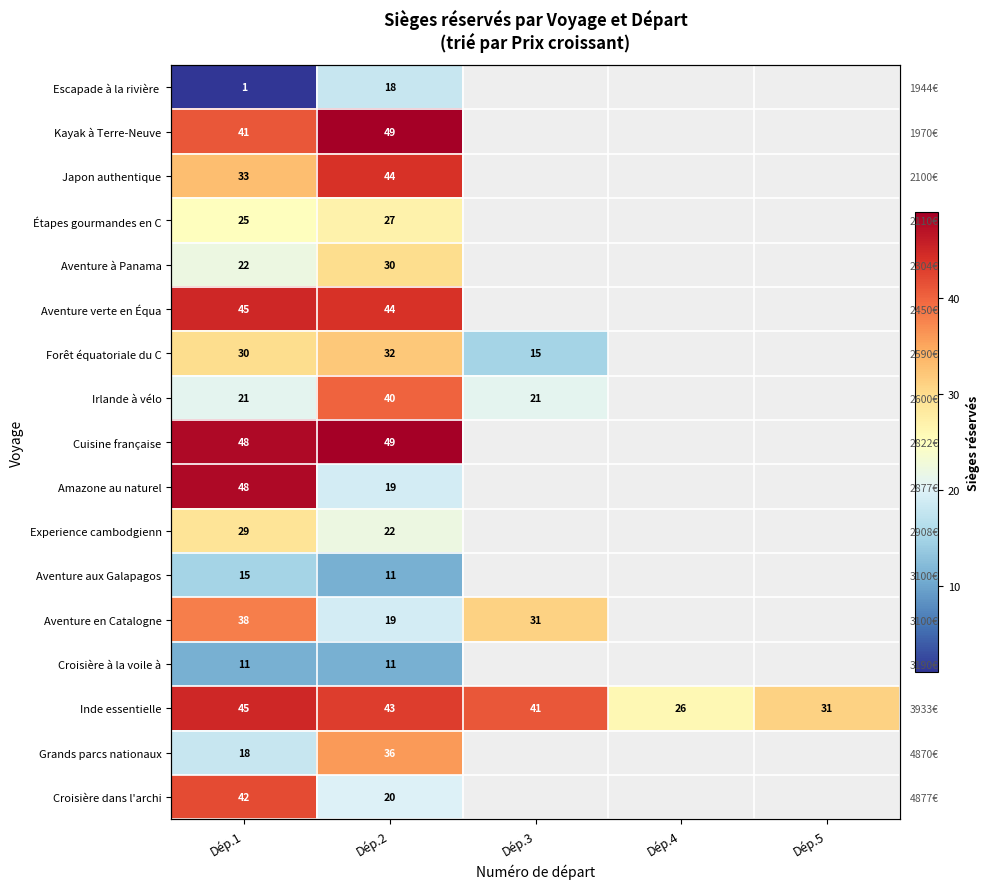

At how many categories does at least one series exceed 37?

3